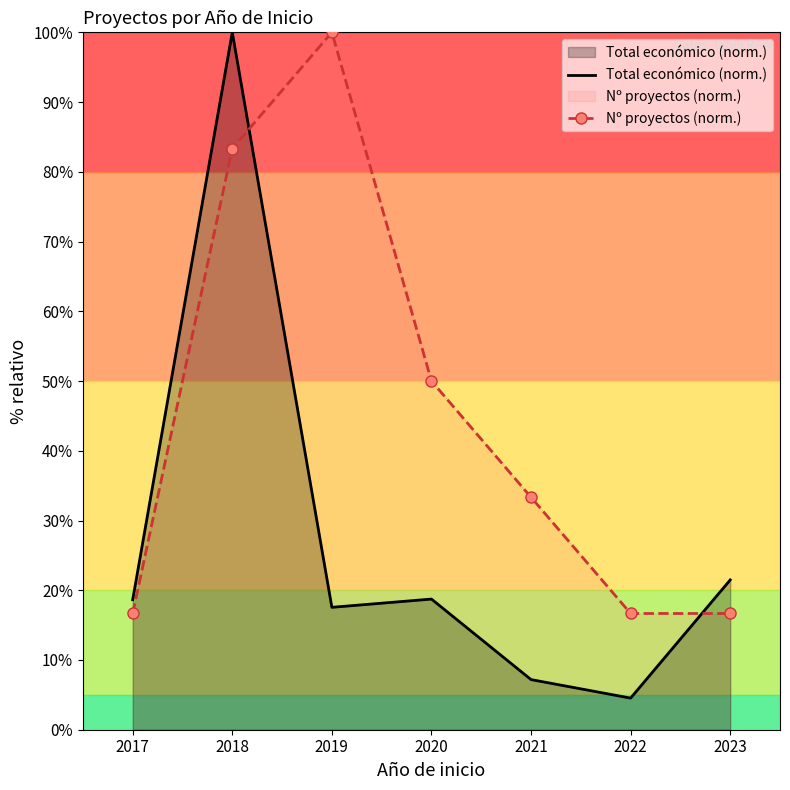

Is it true that Total económico (norm.) equals 149.1 at 2018?

False